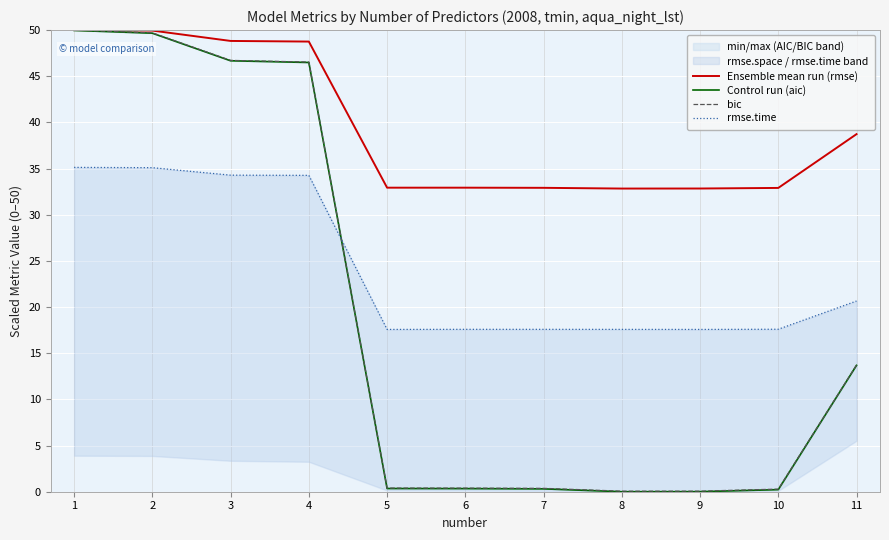

Read the rmse.time value at 7.

17.6